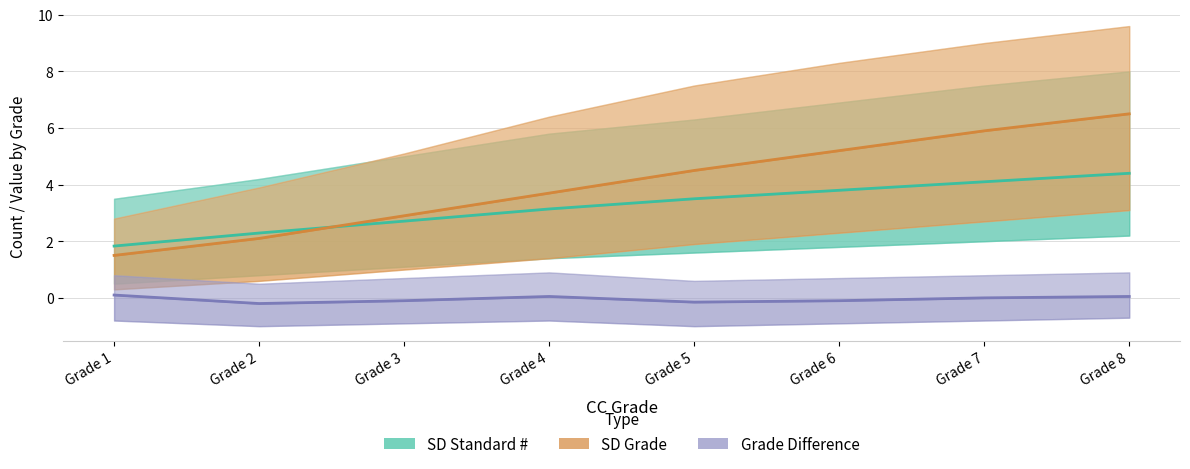

True or false: SD Grade and Grade Difference cross at least once.

False